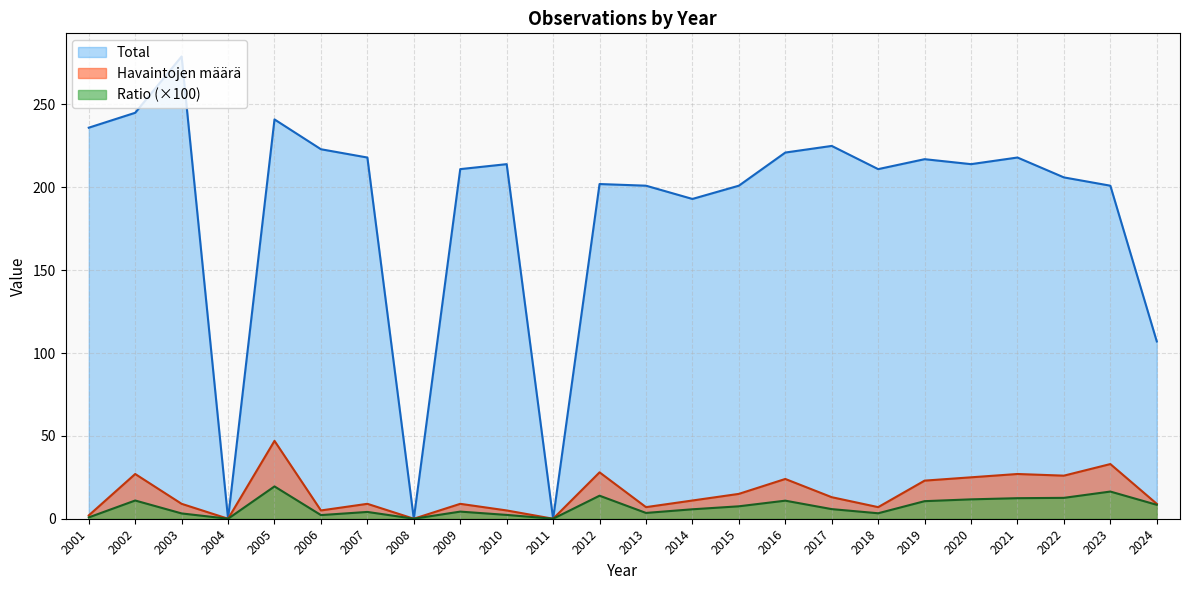

At 2009, list the series in order from largest to smallest.

Total, Havaintojen määrä, Ratio (×100)